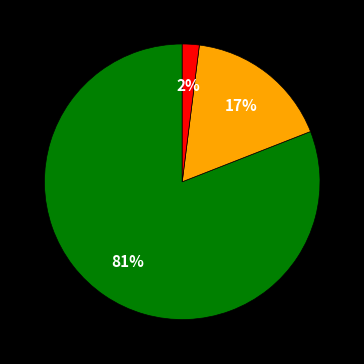

To the nearest percent, what is the difference between the largest and smallest slice percentages?

79%